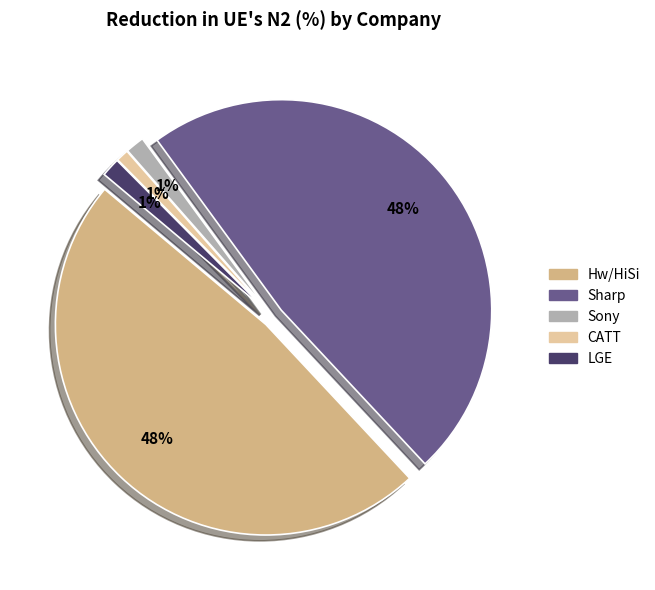

Combined, what portion of the pie is LGE and Sony?

2.9%